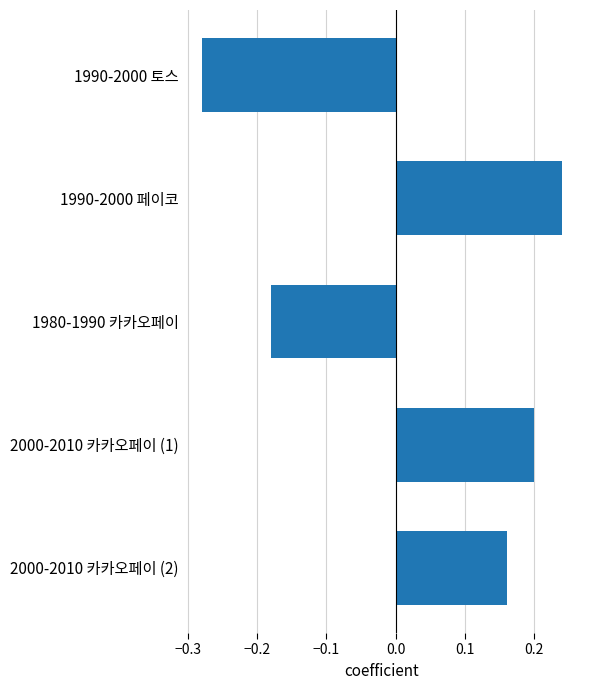

What position from the bottom is 1990-2000 페이코?

4